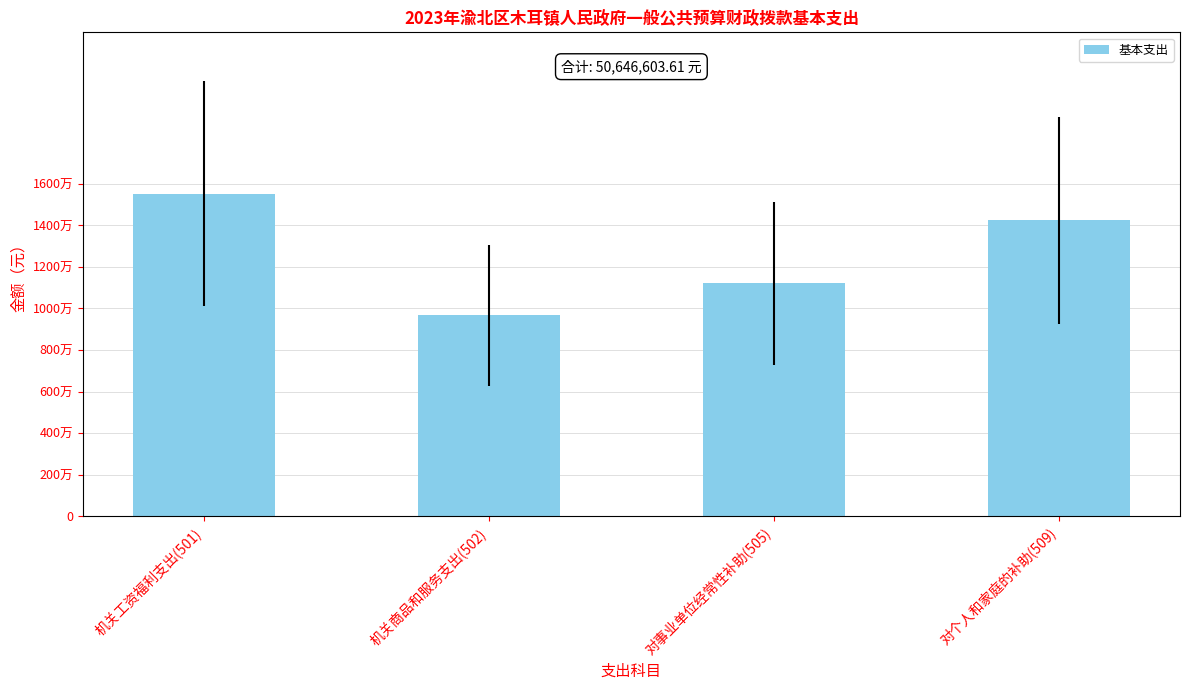

Reading left to right, extract all data points from this chart.

机关工资福利支出(501)=15532445.9	机关商品和服务支出(502)=9666696.5	对事业单位经常性补助(505)=11208061.2	对个人和家庭的补助(509)=14239400.0